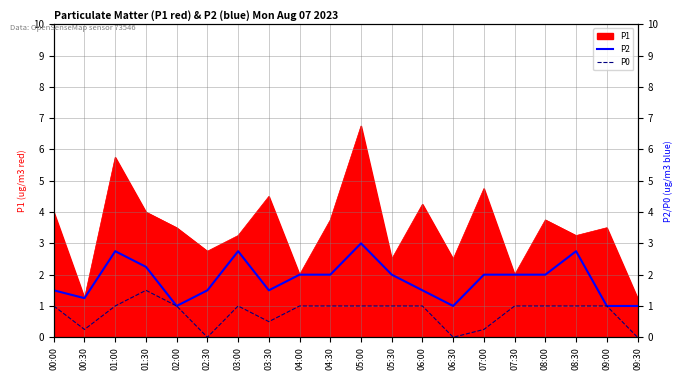

True or false: P2 and P0 cross at least once.

False